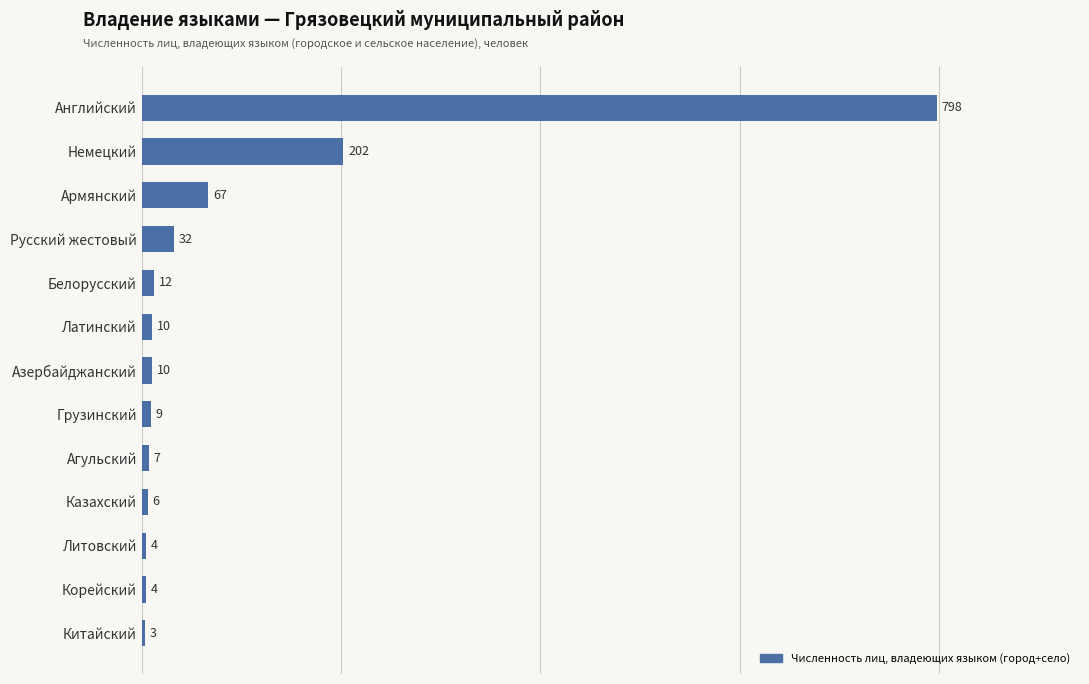

Reading top to bottom, extract all data points from this chart.

Английский=798	Немецкий=202	Армянский=67	Русский жестовый=32	Белорусский=12	Латинский=10	Азербайджанский=10	Грузинский=9	Агульский=7	Казахский=6	Литовский=4	Корейский=4	Китайский=3